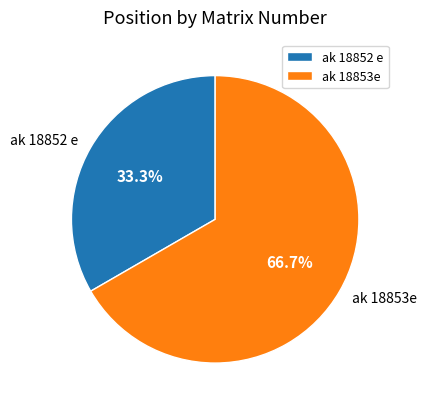

What percentage is the ak 18853e slice, to the nearest percent?

67%